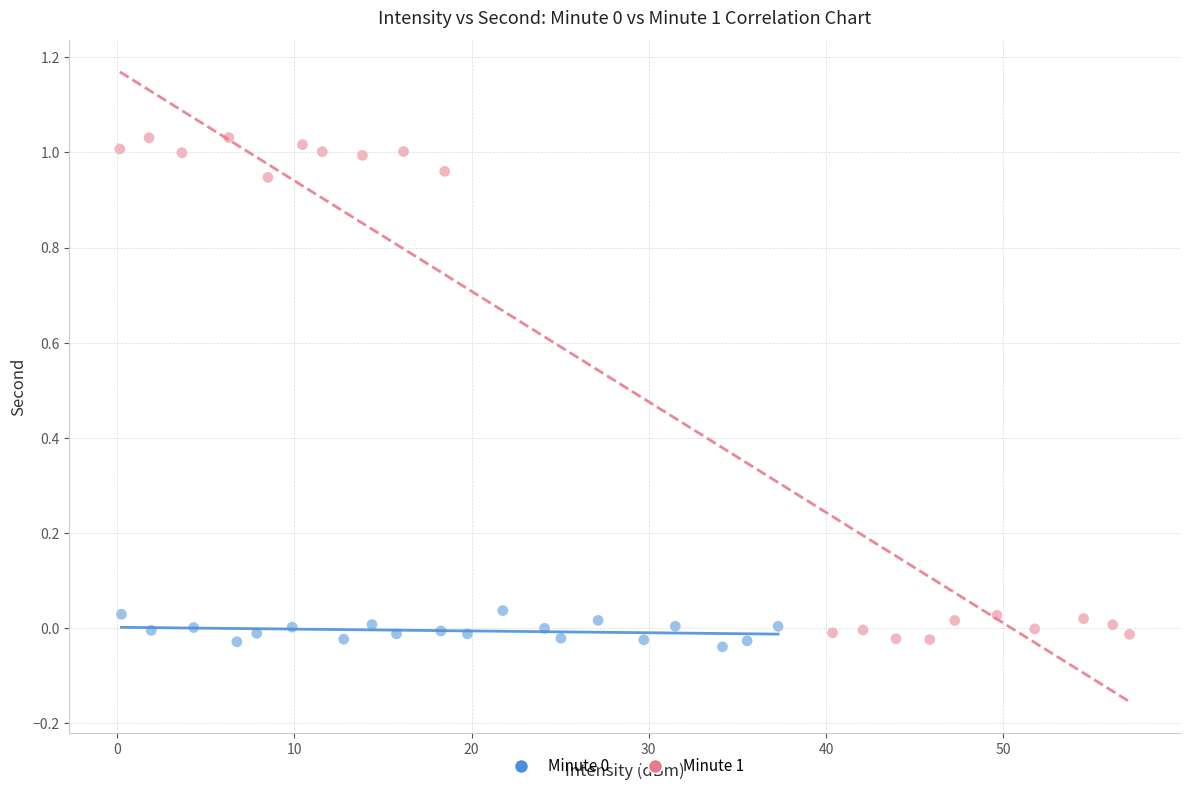

Which series reaches the maximum Y coordinate?

Minute 1